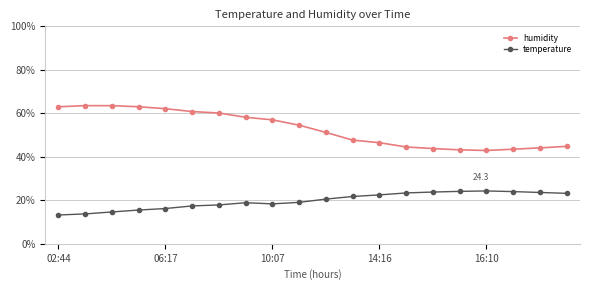

Which series has the largest range (max minus min)?

humidity